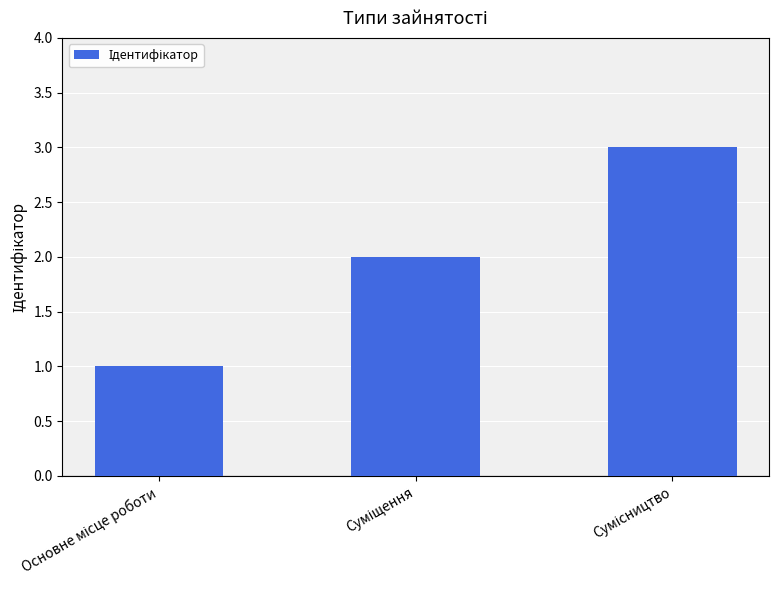

What is the sum of all values?

6